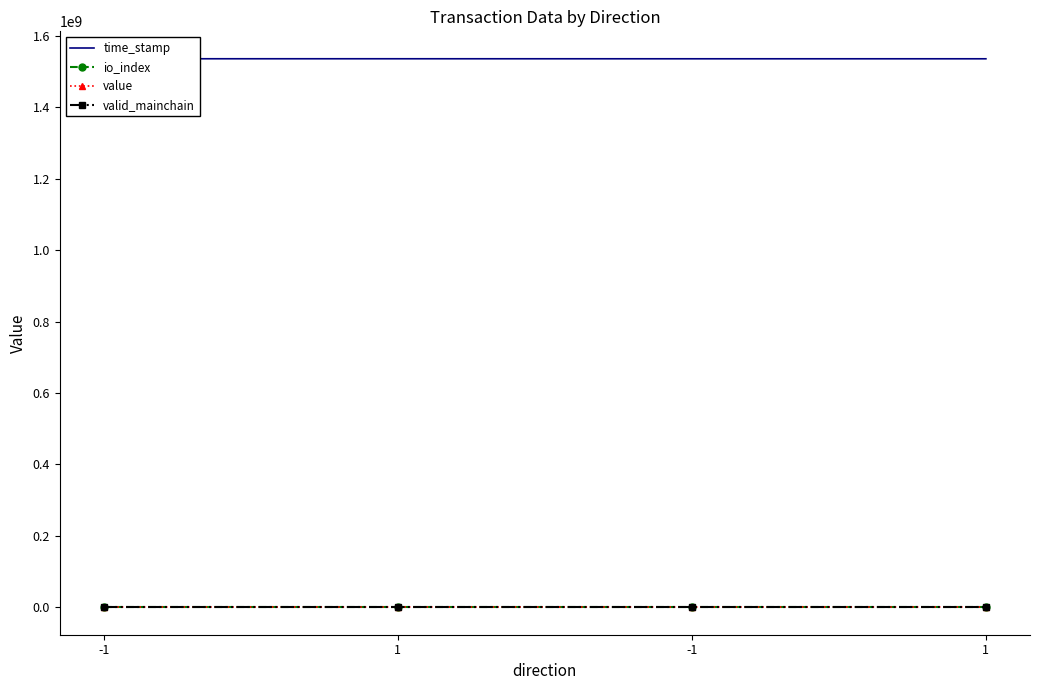

At which category is the sum across all series the highest?

-1